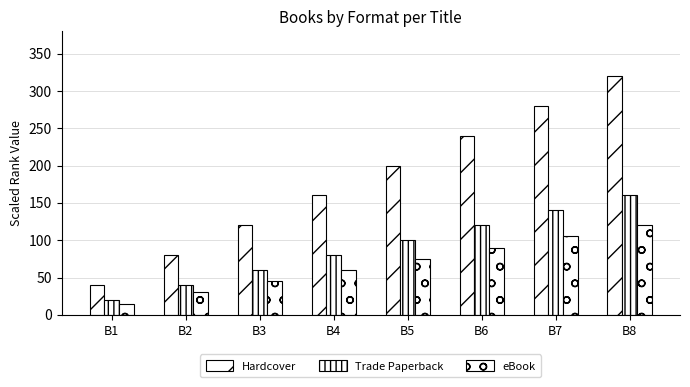

What is the smallest value displayed?

15